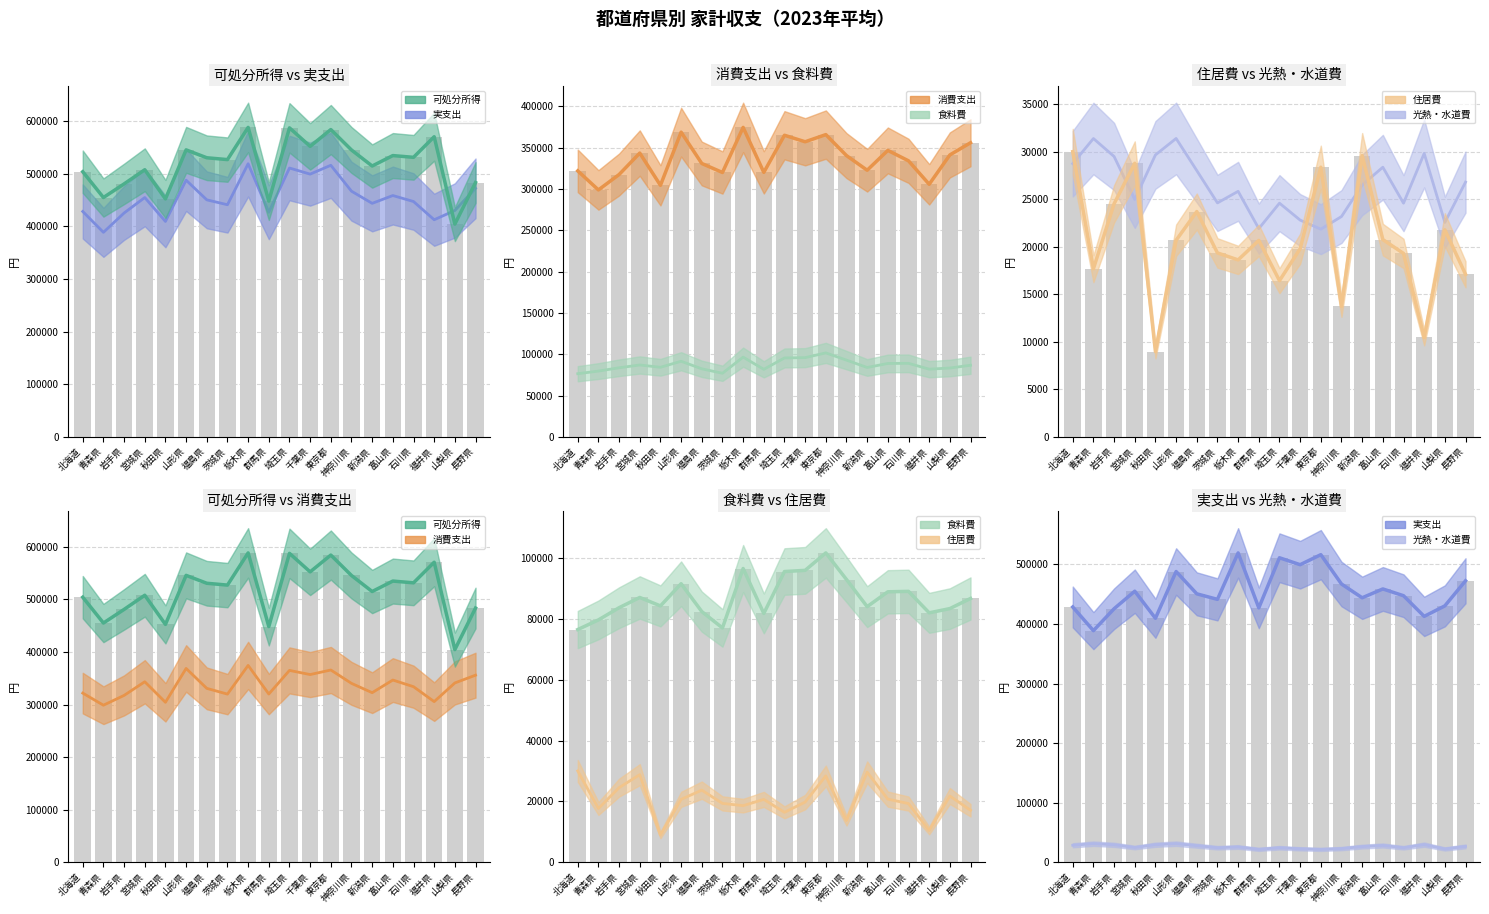

What is the minimum value shown in the chart?

8979